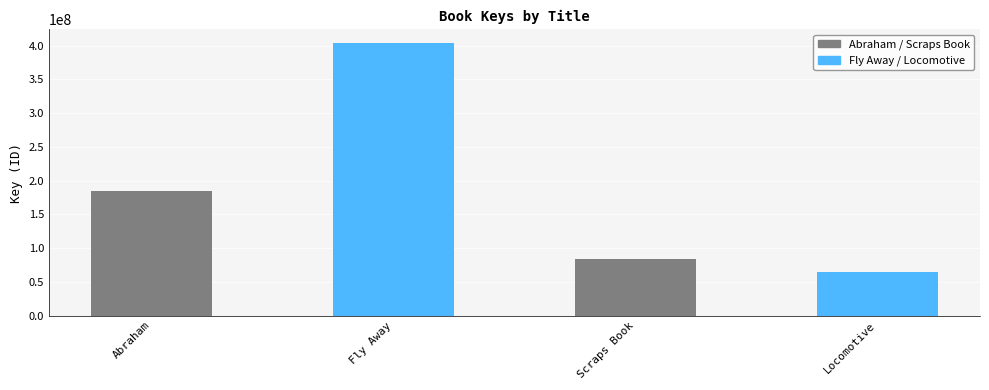

At which category does the chart reach its minimum across all series?

Locomotive